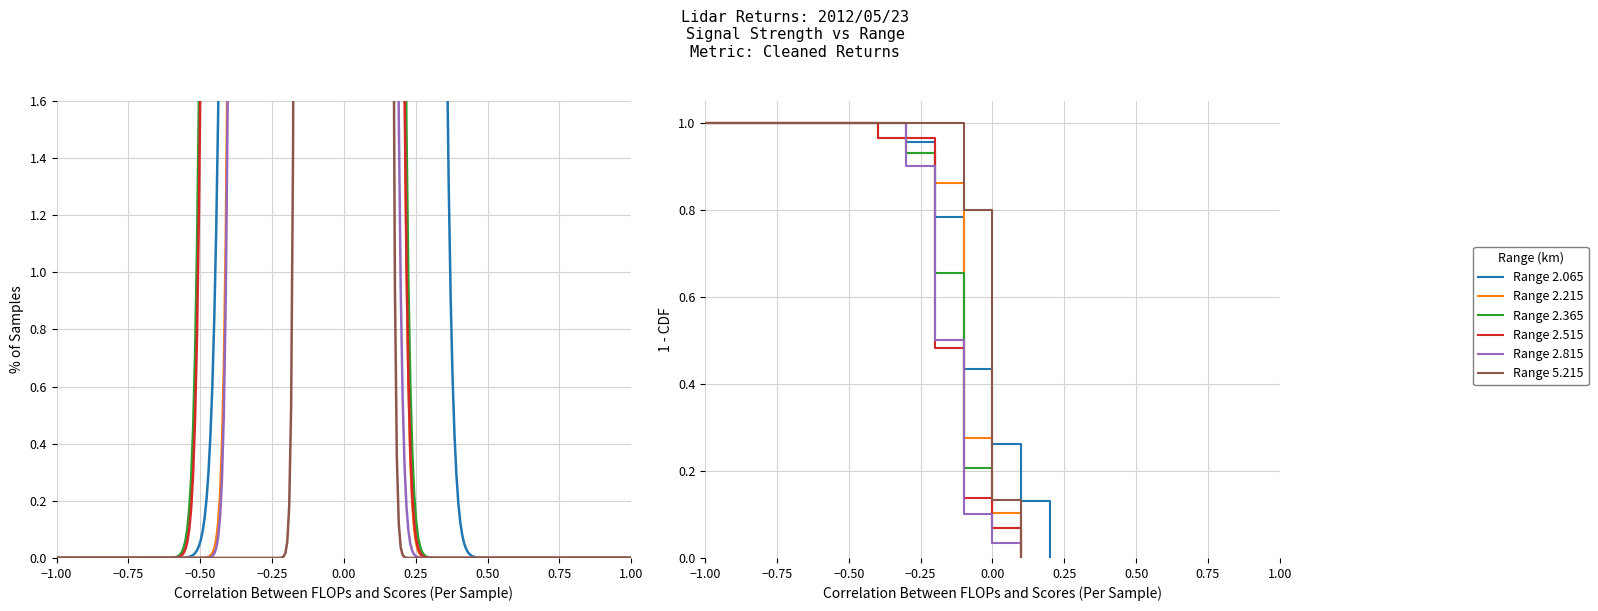

What are all the series names shown in the legend?

2.065, 2.215, 2.365, 2.515, 2.815, 5.215